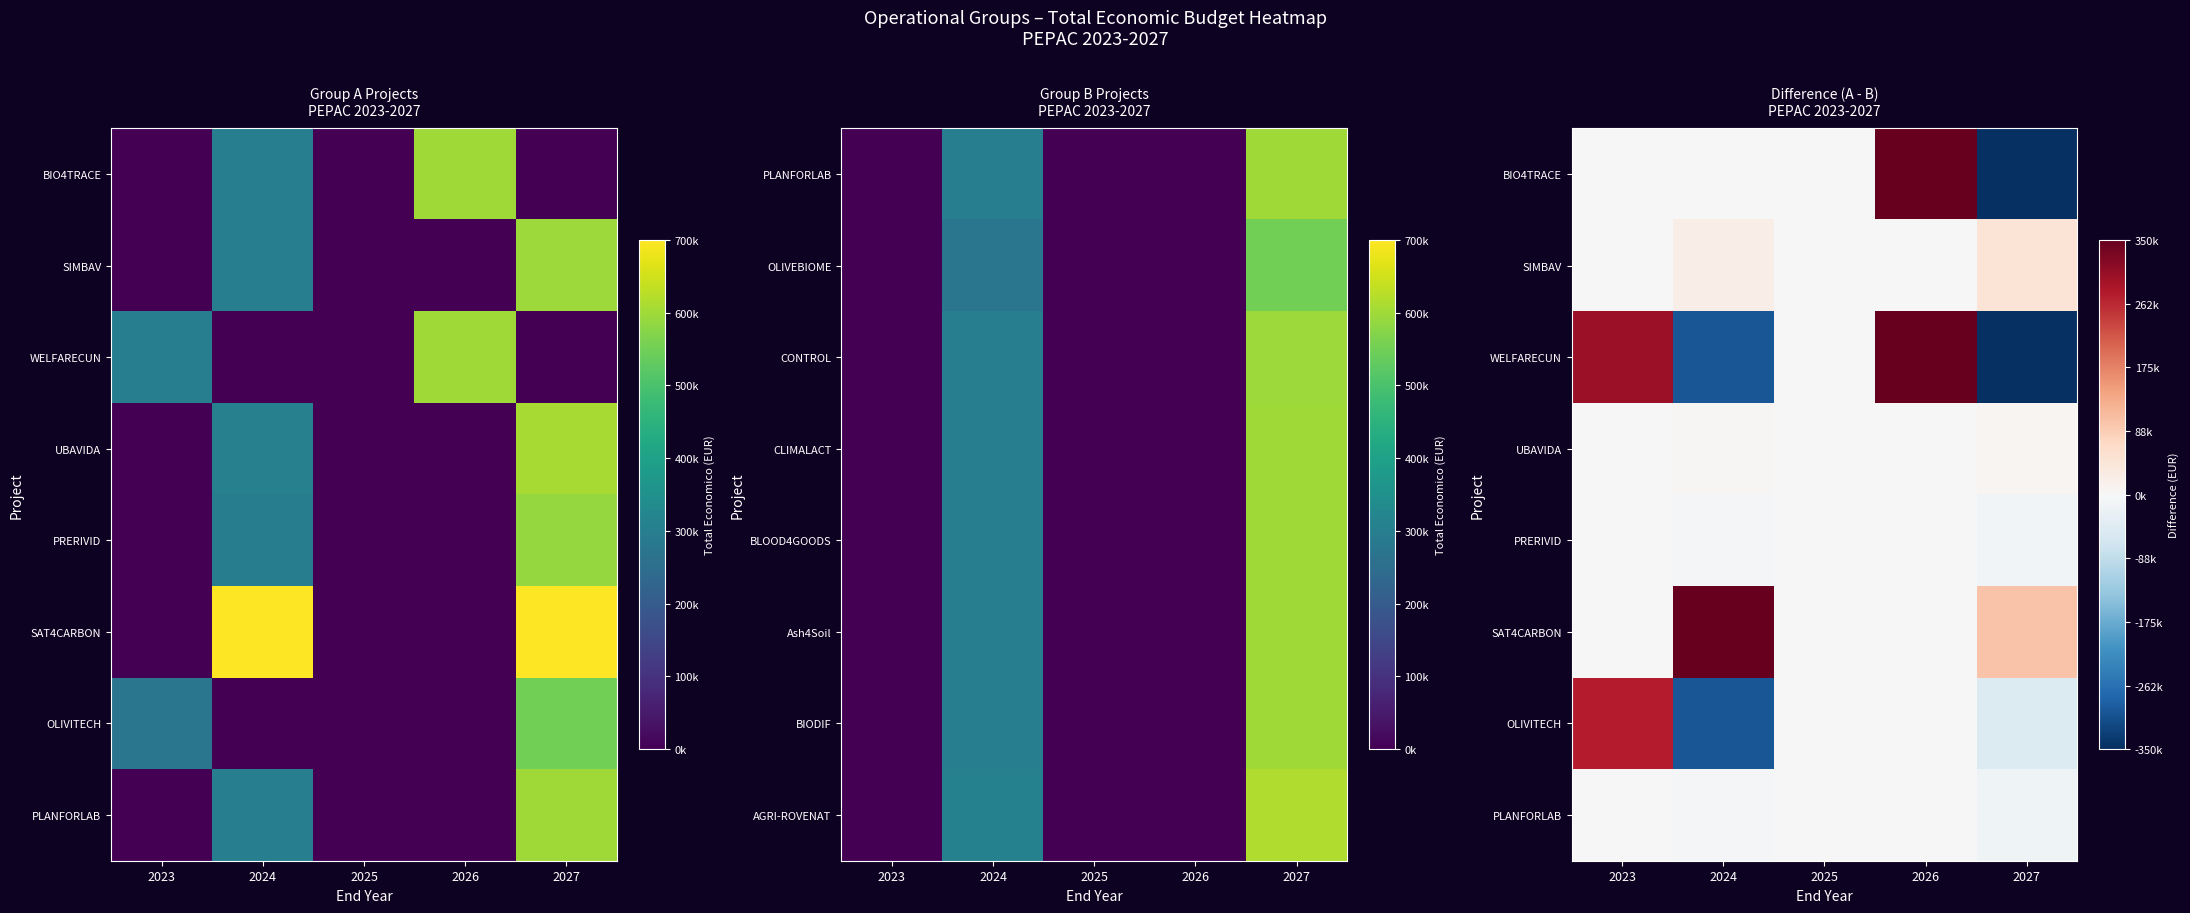

How many series are shown in this chart?

8